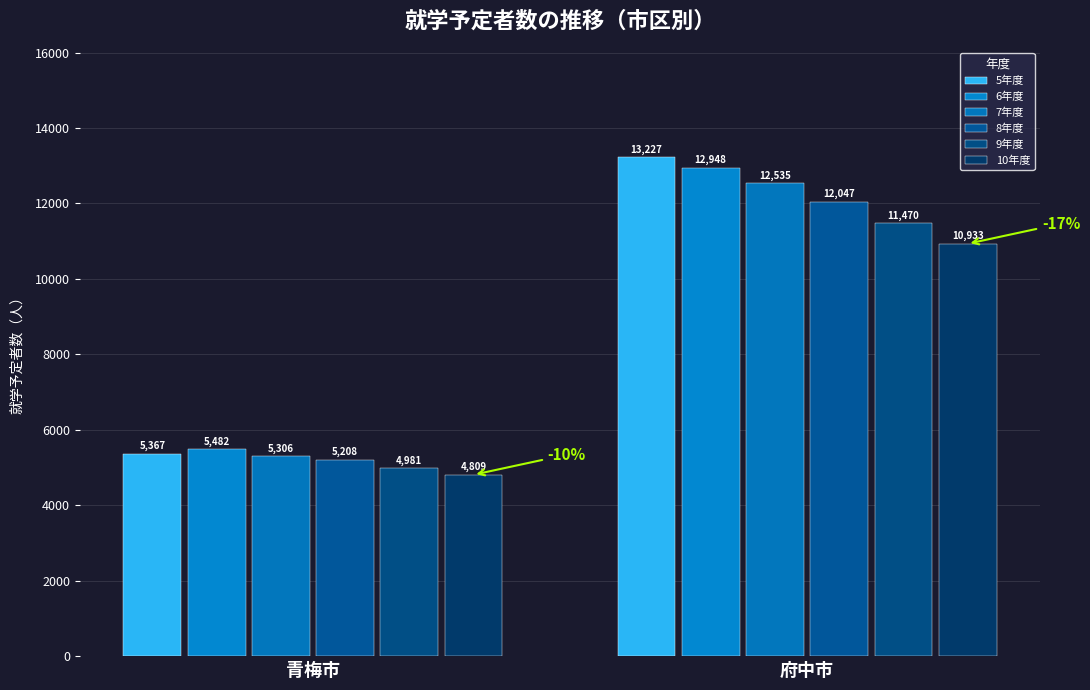

How many bars are there in total?

12